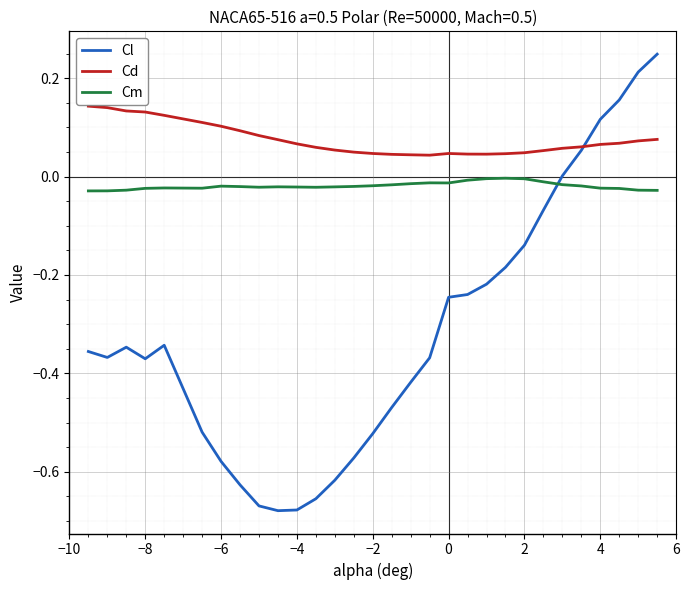

True or false: Cm and Cd intersect in this chart.

False